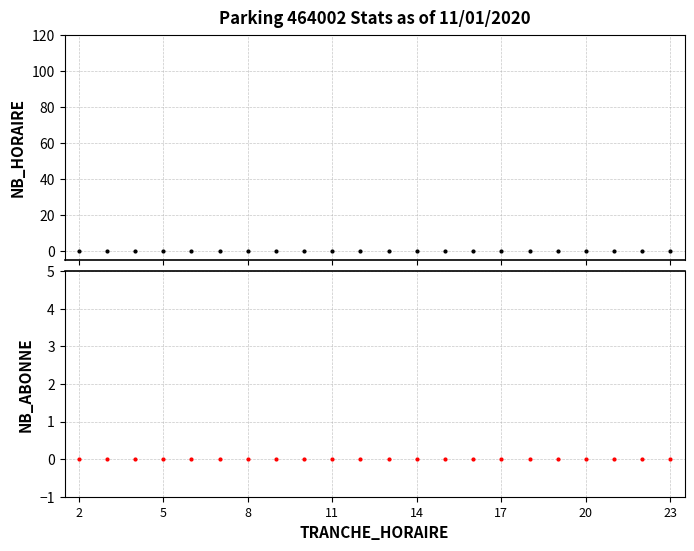

Between 4 and 3, which is larger?

4